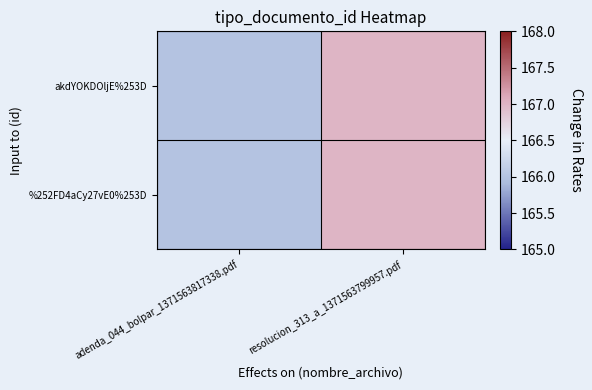

Between adenda_044_bolpar_1371563817338.pdf and resolucion_313_a_1371563799957.pdf, which series saw the biggest shift?

akdYOKDOljE%253D